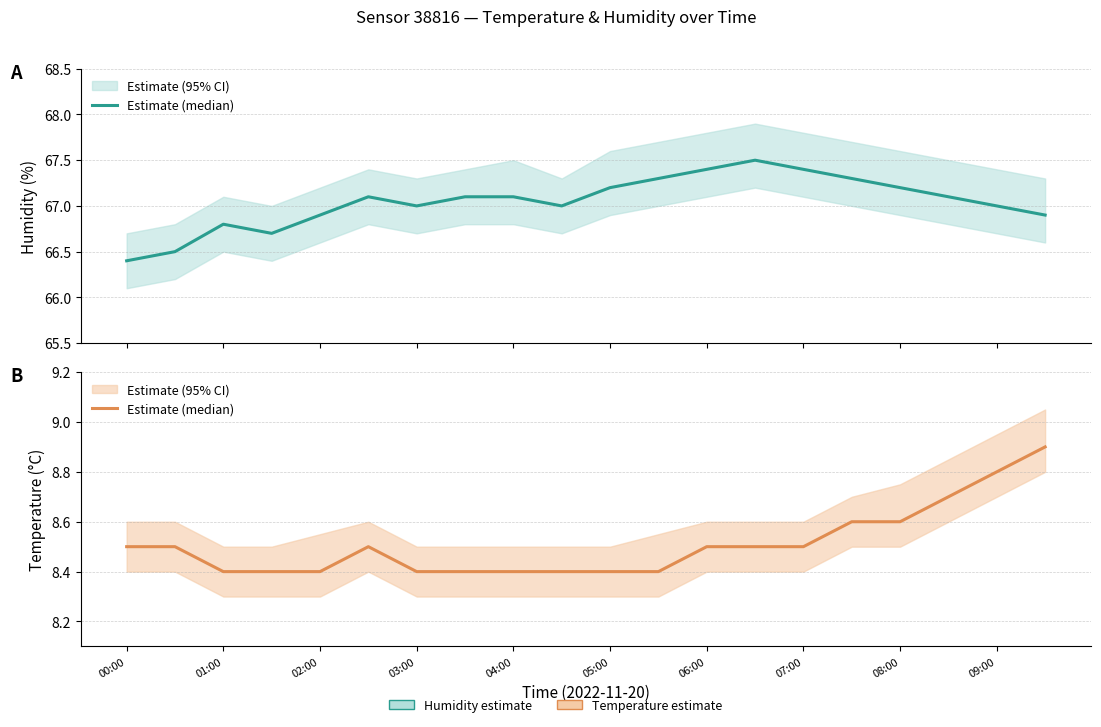

What is the average value?

8.5